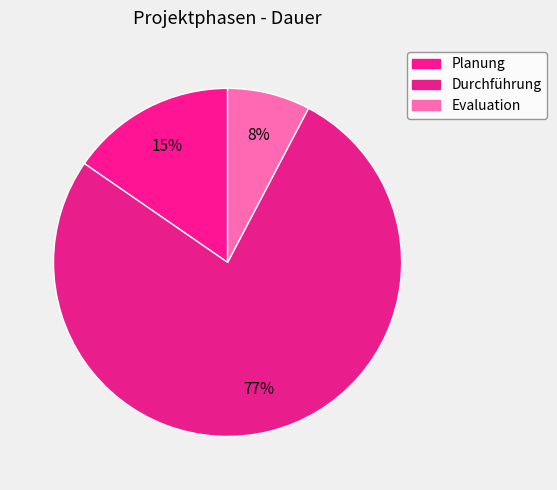

How many slices are in this pie chart?

3